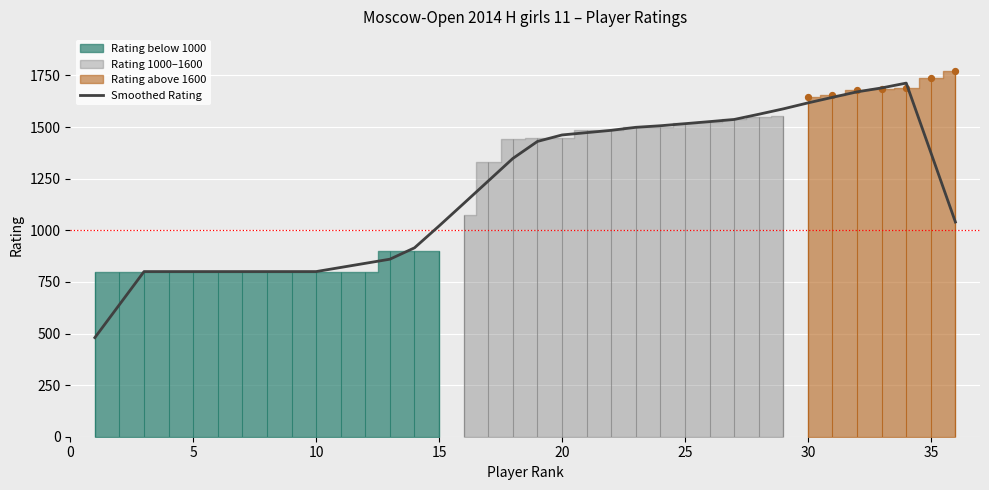

What is the minimum value for Smoothed Rating?

480.0